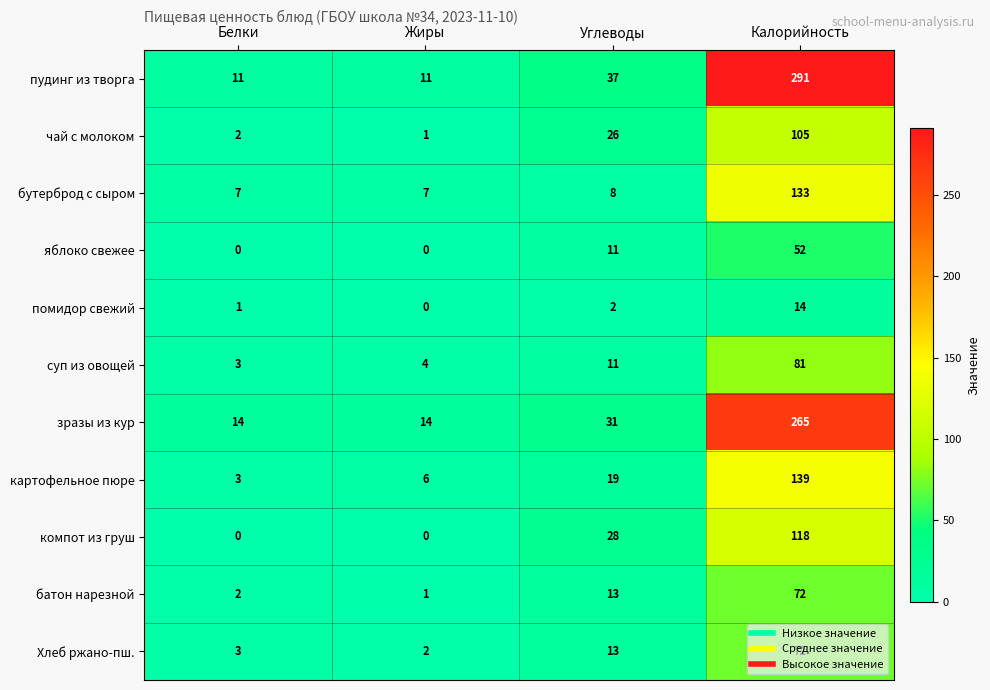

True or false: пудинг из творга has a value of 15 at Жиры.

False